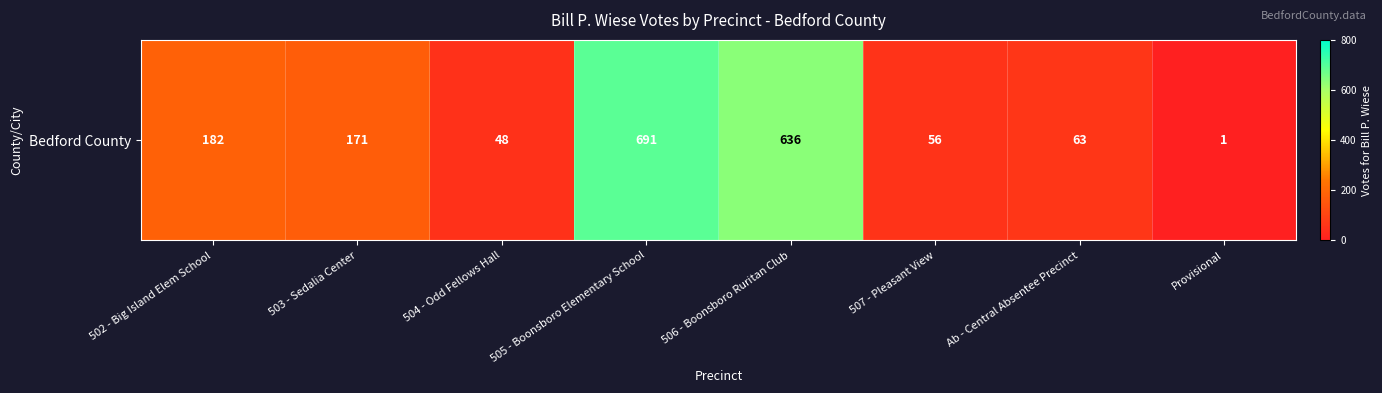

True or false: the data shows 1120 at 505 - Boonsboro Elementary School.

False